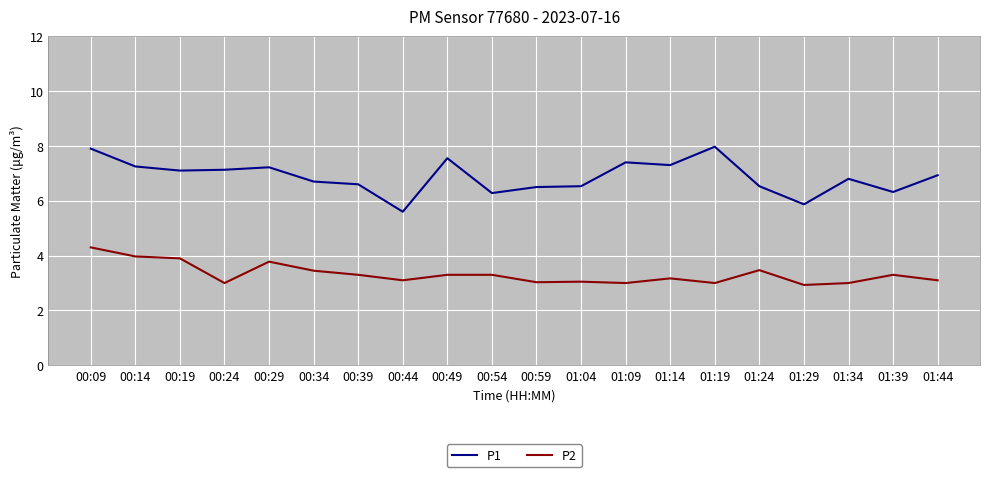

The value of P1 at 01:29 is 7.7. True or false?

False